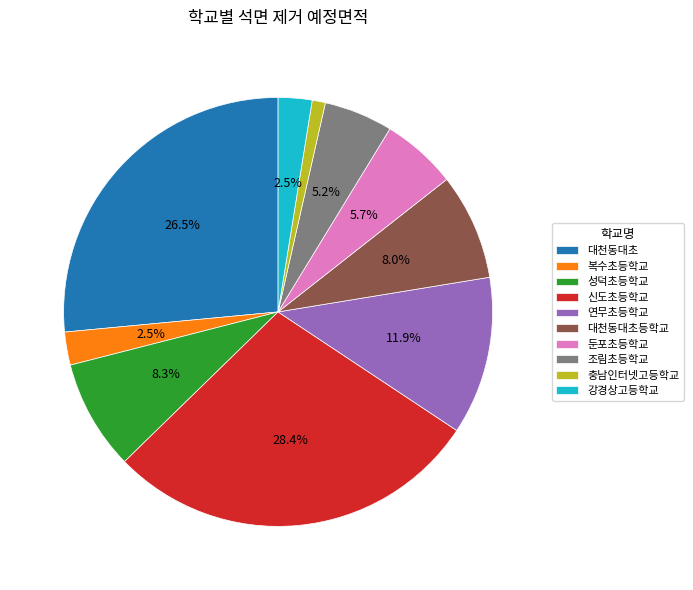

Approximately how many times larger is the value at 성덕초등학교 compared to 충남인터넷고등학교?

8.3